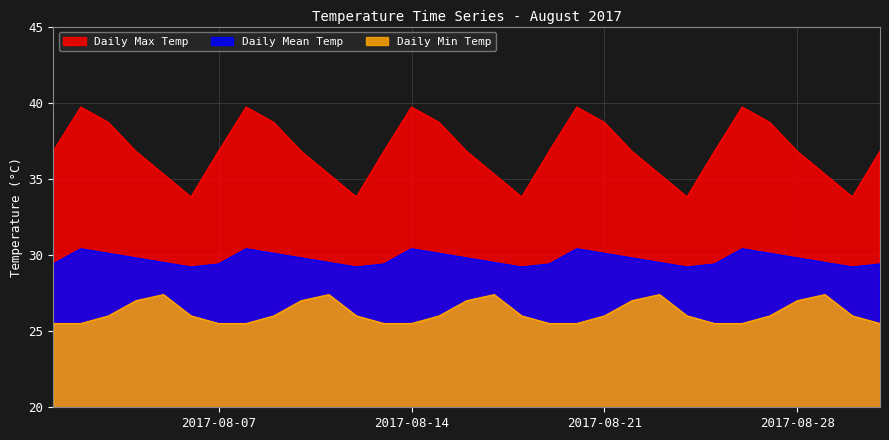

What is the maximum value shown in the chart?

39.7